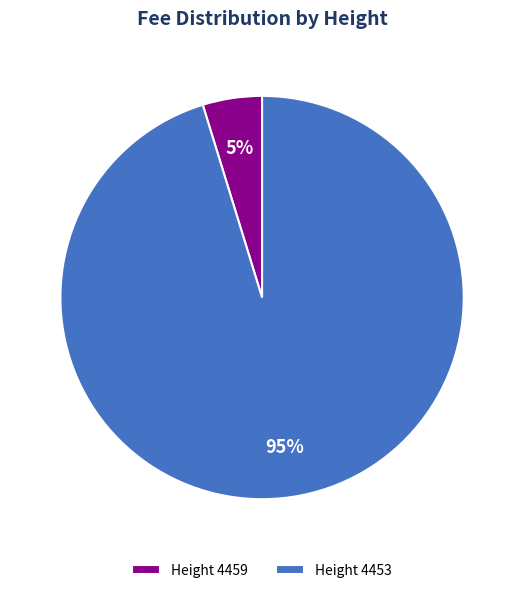

Is it true that Height 4459 is 18% of the pie?

False